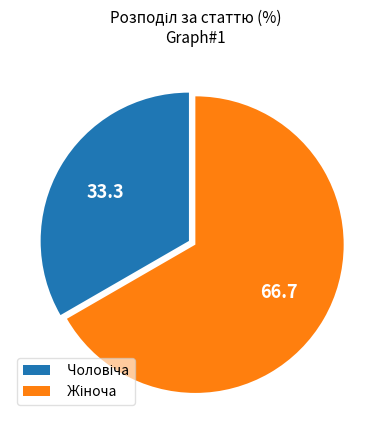

Does any single category account for the majority?

Yes